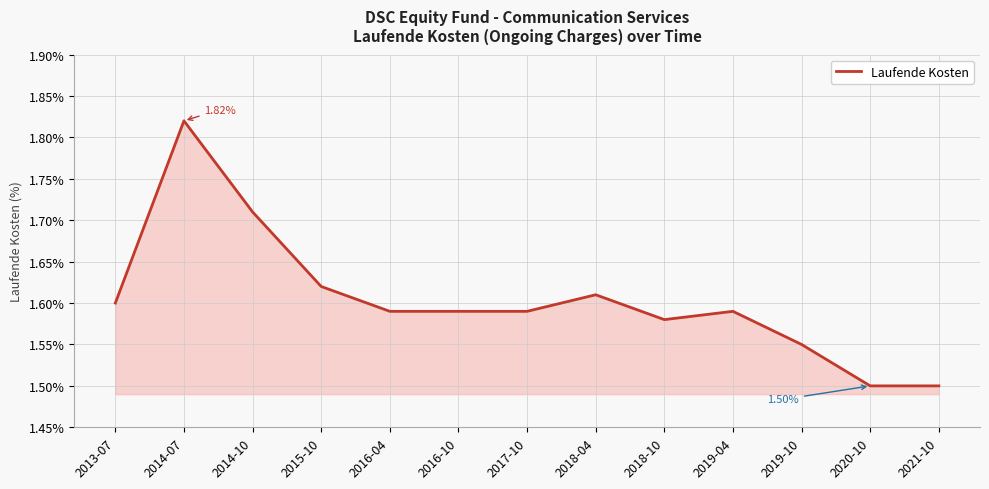

What is the difference between the maximum and minimum values?

0.3